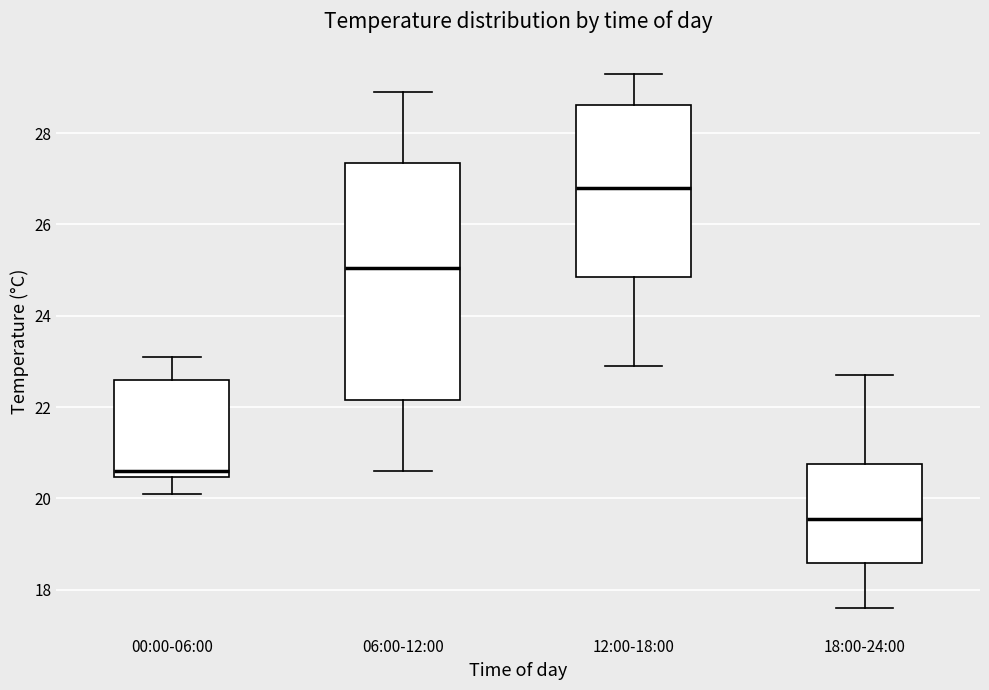

Where does the upper whisker of the box for 12:00-18:00 end on the y-axis? The values are not printed on the chart, so give them approximately, as read against the axis.

29.4